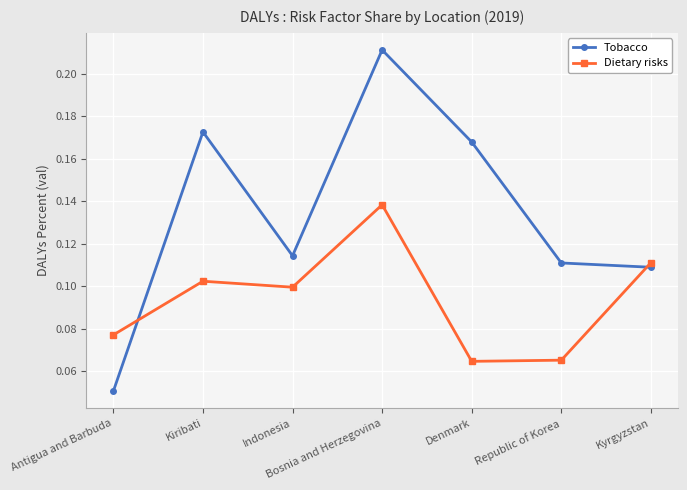

Rank the series by their maximum value, from lowest to highest.

Dietary risks, Tobacco